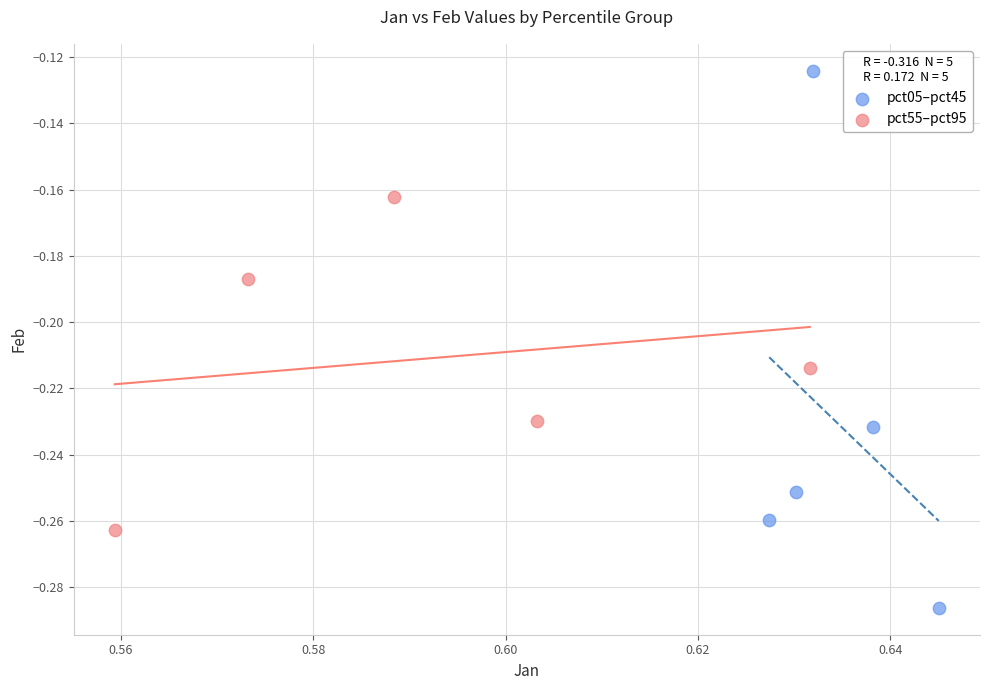

Which series has the widest spread of Y values?

pct05–pct45